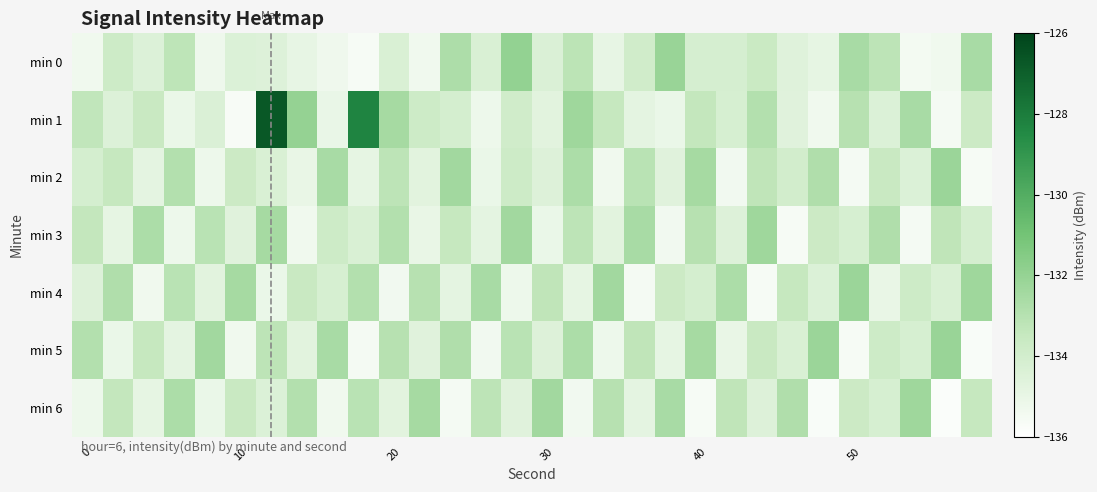

Which series has the largest range (max minus min)?

min 1